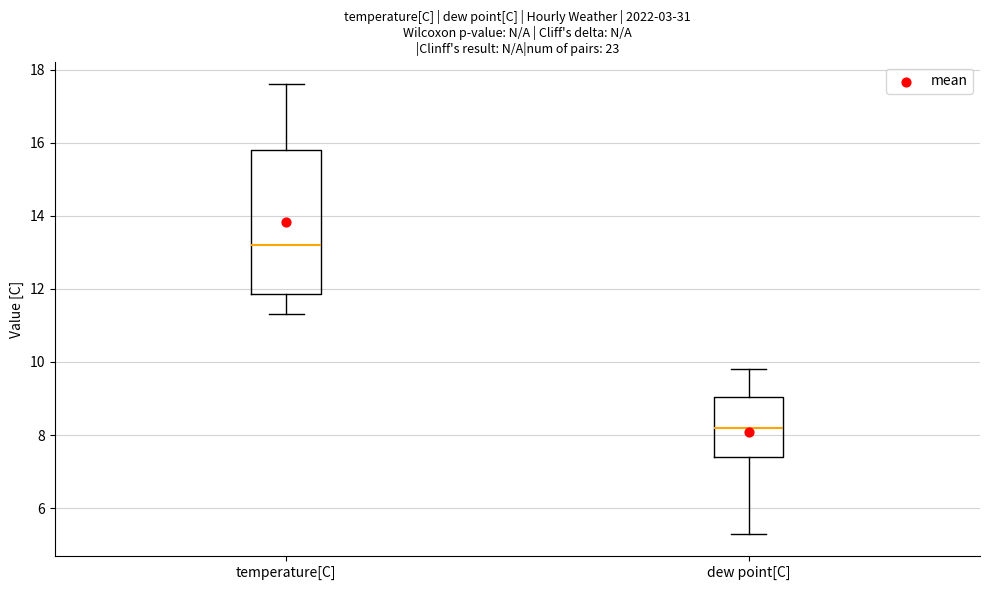

Which box has the highest median line?

temperature[C]